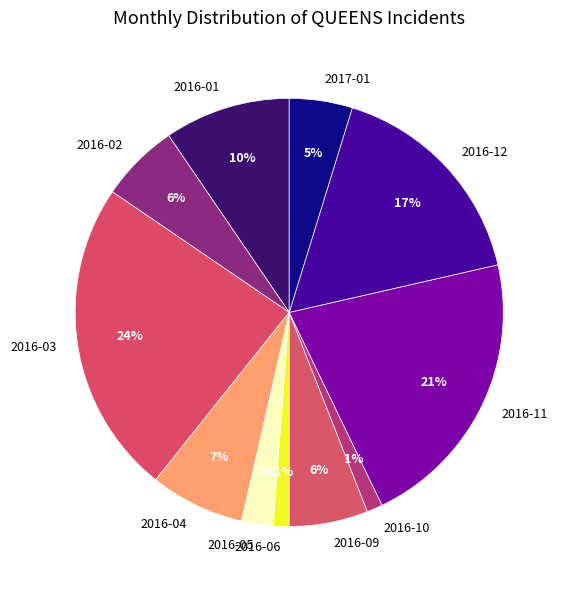

Count the number of slices in the pie.

11